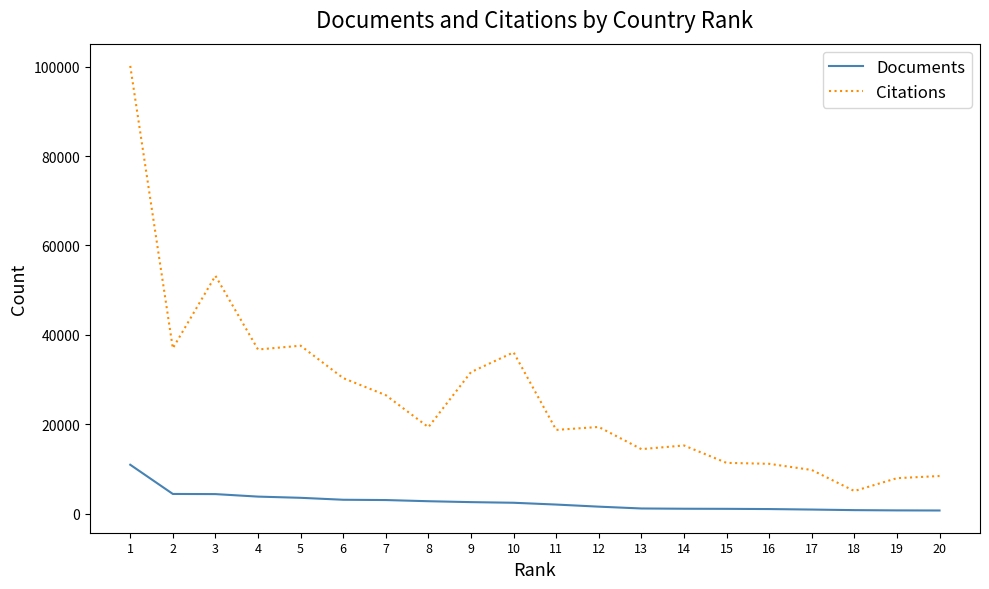

The value of Citations at 8 is 19384. True or false?

True